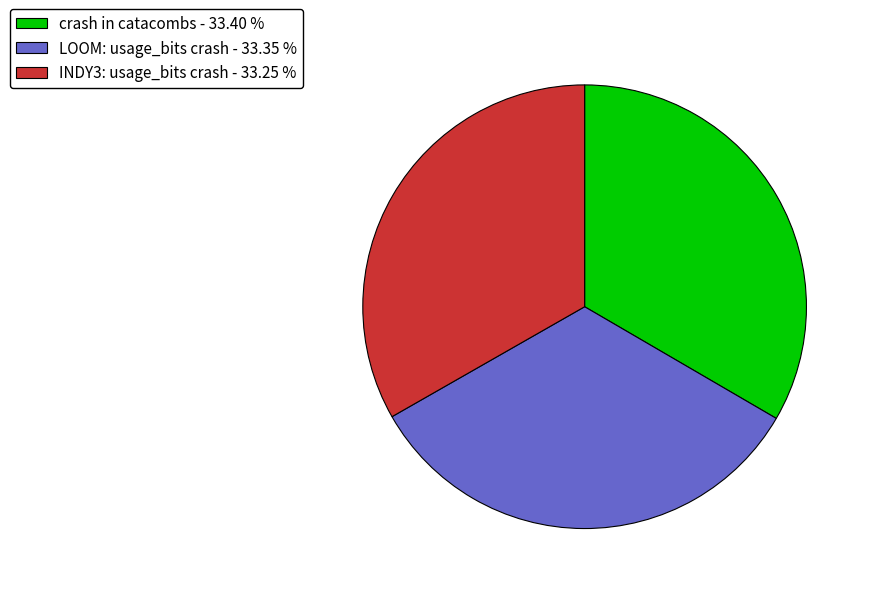

Does any single category account for the majority?

No